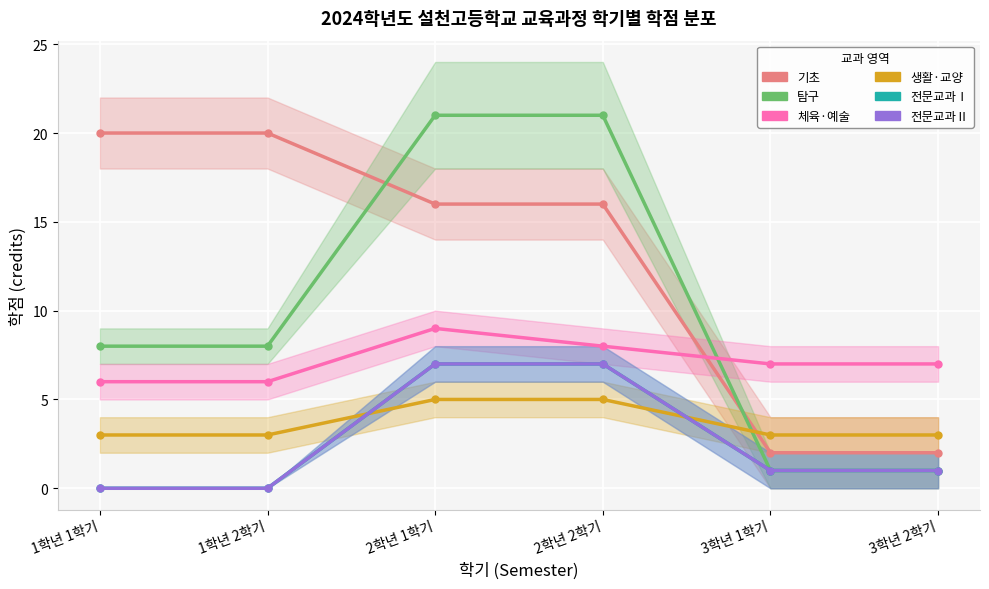

What is the spread (max minus min) of values at 2학년 2학기?

16